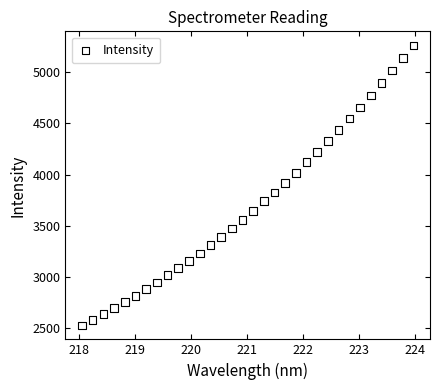

What is the range of X values (max minus min)?

5.9